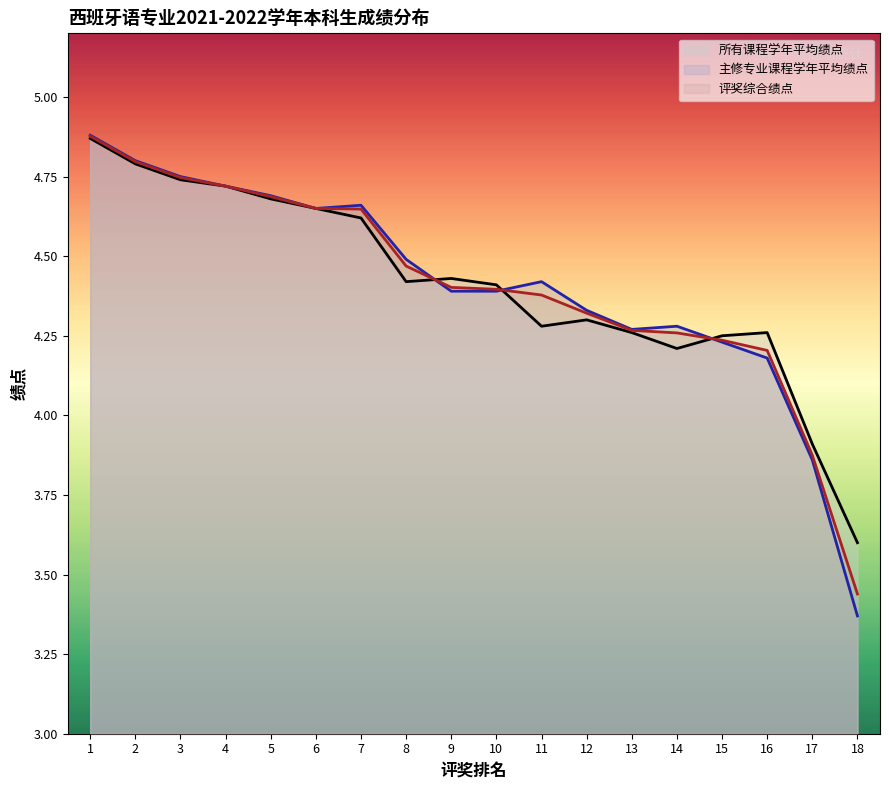

What are all the series names shown in the legend?

所有课程学年平均绩点, 主修专业课程学年平均绩点, 评奖综合绩点